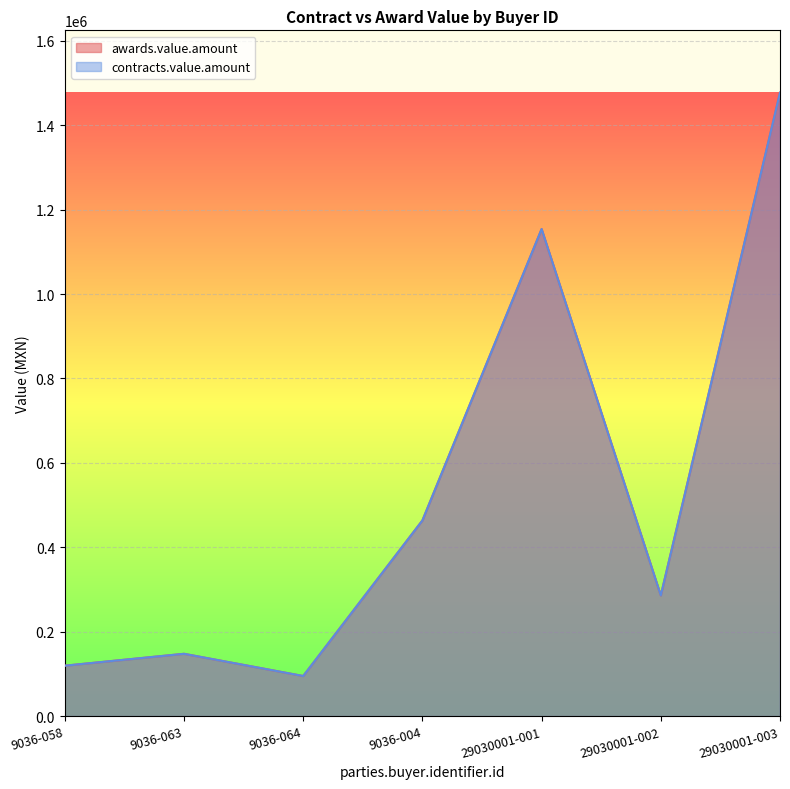

Rank the series at 9036-063 from highest to lowest value.

awards.value.amount, contracts.value.amount